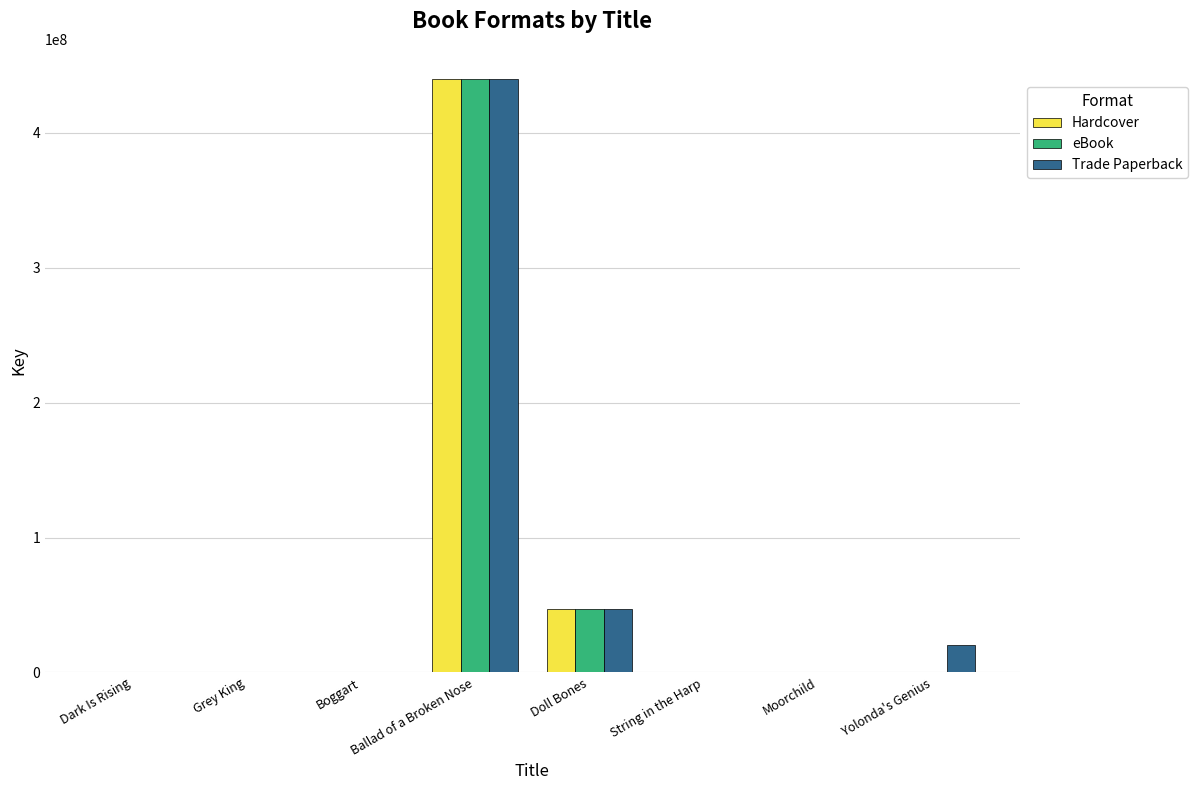

What value does the Hardcover series have at Doll Bones?

46644544